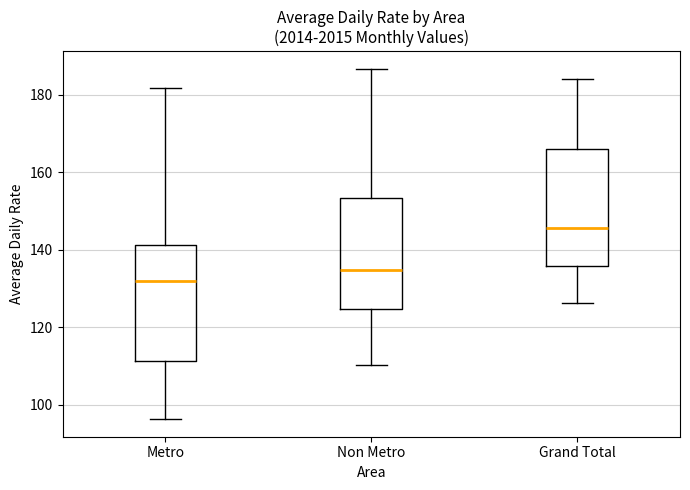

Reading left to right, read every box against the y-axis: the position of its median line, the range the box covers, and the ends of its whiskers. The values are not printed on the chart, so give them approximately, as read against the axis.

Metro: median 132, box 112 to 142, whiskers 96 to 182
Non Metro: median 134, box 124 to 154, whiskers 110 to 186
Grand Total: median 146, box 136 to 166, whiskers 126 to 184